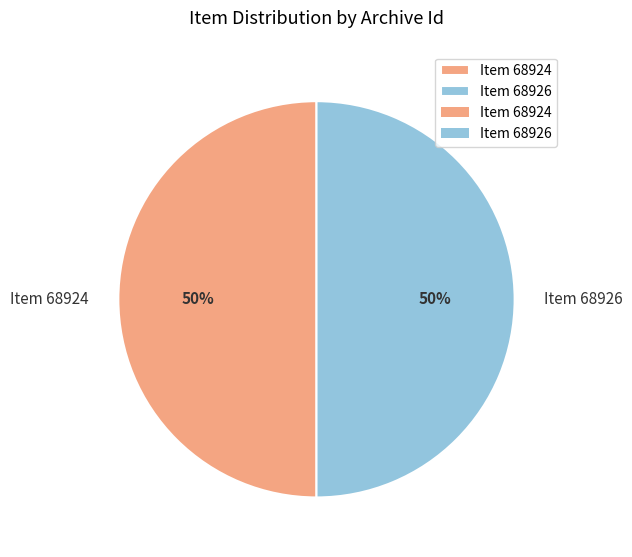

To the nearest percent, what is the combined percentage of Item 68926 and Item 68924?

100%